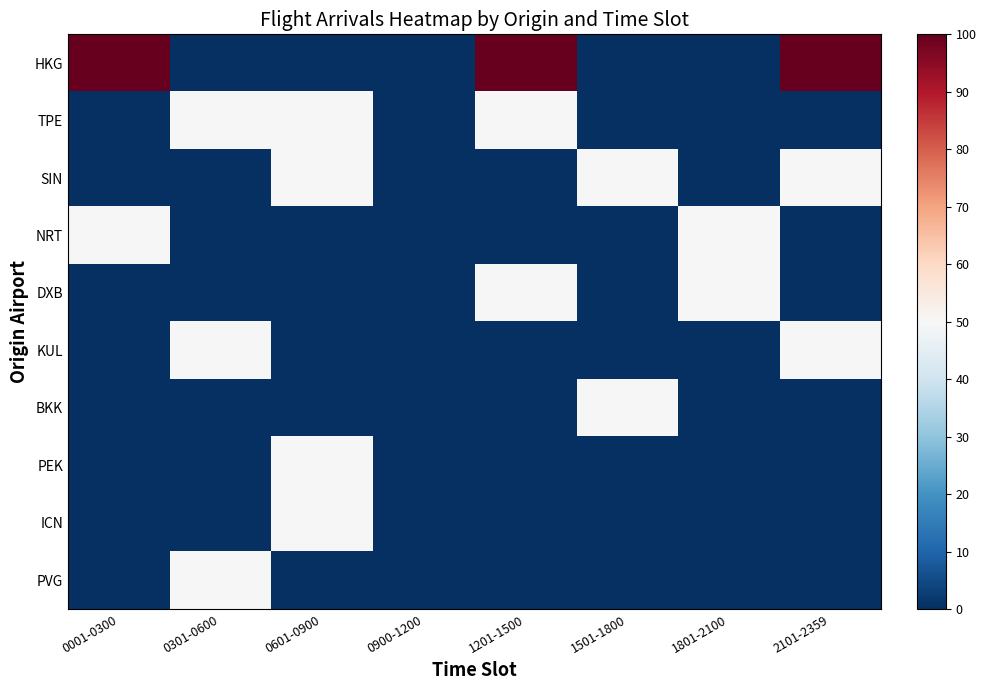

Reading left to right, extract all data points from this chart.

HKG: 0001-0300=100	0301-0600=0	0601-0900=0	0900-1200=0	1201-1500=100	1501-1800=0	1801-2100=0	2101-2359=100
TPE: 0001-0300=0	0301-0600=50	0601-0900=50	0900-1200=0	1201-1500=50	1501-1800=0	1801-2100=0	2101-2359=0
SIN: 0001-0300=0	0301-0600=0	0601-0900=50	0900-1200=0	1201-1500=0	1501-1800=50	1801-2100=0	2101-2359=50
NRT: 0001-0300=50	0301-0600=0	0601-0900=0	0900-1200=0	1201-1500=0	1501-1800=0	1801-2100=50	2101-2359=0
DXB: 0001-0300=0	0301-0600=0	0601-0900=0	0900-1200=0	1201-1500=50	1501-1800=0	1801-2100=50	2101-2359=0
KUL: 0001-0300=0	0301-0600=50	0601-0900=0	0900-1200=0	1201-1500=0	1501-1800=0	1801-2100=0	2101-2359=50
BKK: 0001-0300=0	0301-0600=0	0601-0900=0	0900-1200=0	1201-1500=0	1501-1800=50	1801-2100=0	2101-2359=0
PEK: 0001-0300=0	0301-0600=0	0601-0900=50	0900-1200=0	1201-1500=0	1501-1800=0	1801-2100=0	2101-2359=0
ICN: 0001-0300=0	0301-0600=0	0601-0900=50	0900-1200=0	1201-1500=0	1501-1800=0	1801-2100=0	2101-2359=0
PVG: 0001-0300=0	0301-0600=50	0601-0900=0	0900-1200=0	1201-1500=0	1501-1800=0	1801-2100=0	2101-2359=0